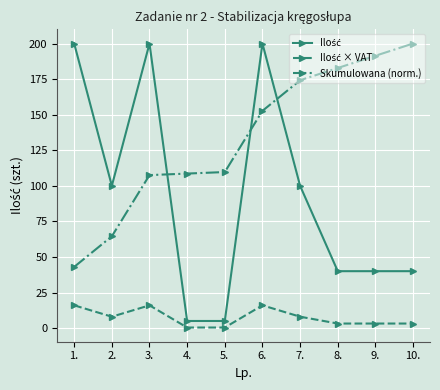

The Skumulowana (norm.) series shows 45.4 at 4.. True or false?

False